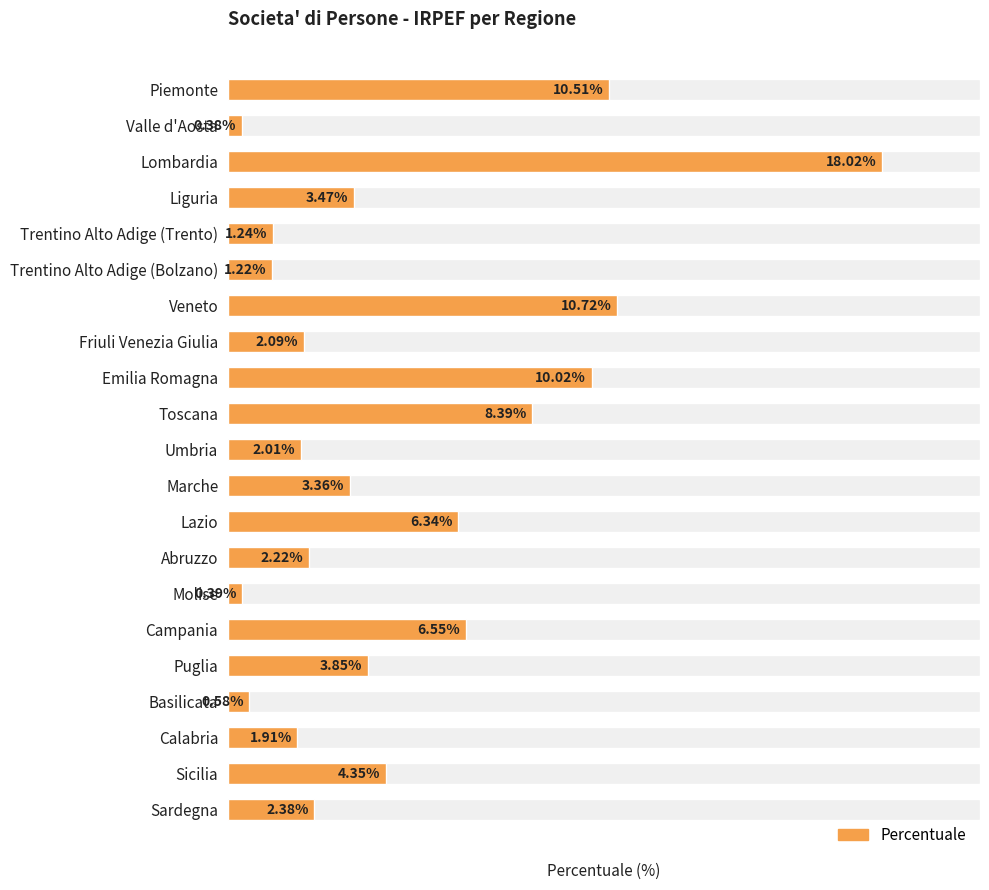

What is the greatest value displayed?

18.0